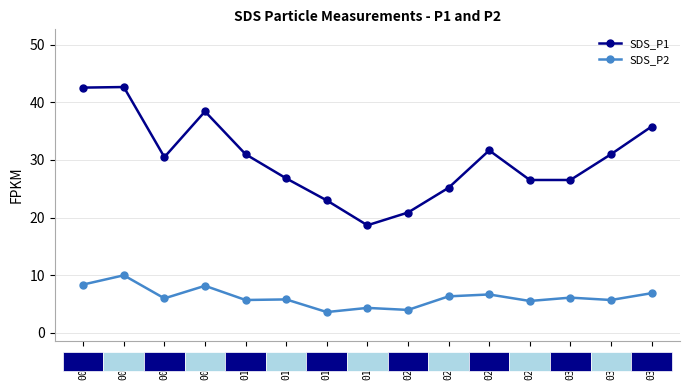

What is the lowest value of the SDS_P1 series?

18.7